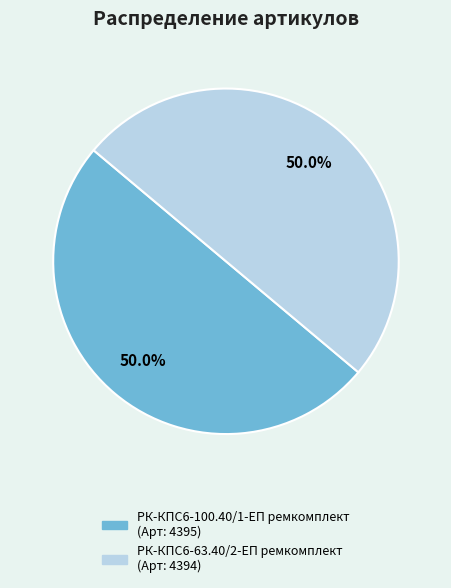

Do РК-КПС6-100.40/1-ЕП ремкомплект and РК-КПС6-63.40/2-ЕП ремкомплект together represent more than half of the pie?

Yes